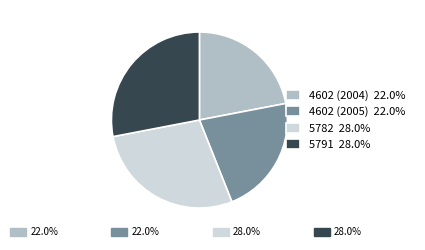

Is there any slice that represents more than half of the pie?

No